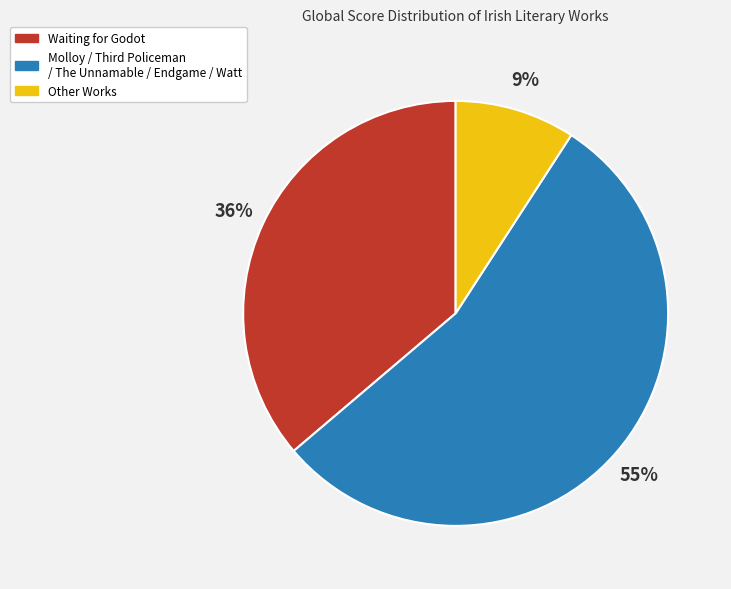

To the nearest percent, what is the average slice percentage?

33%